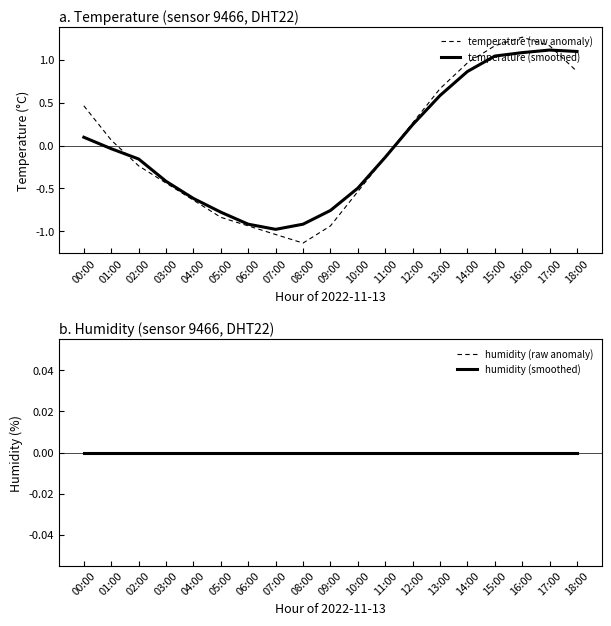

How many positive values does the temperature (raw anomaly) series have?

9